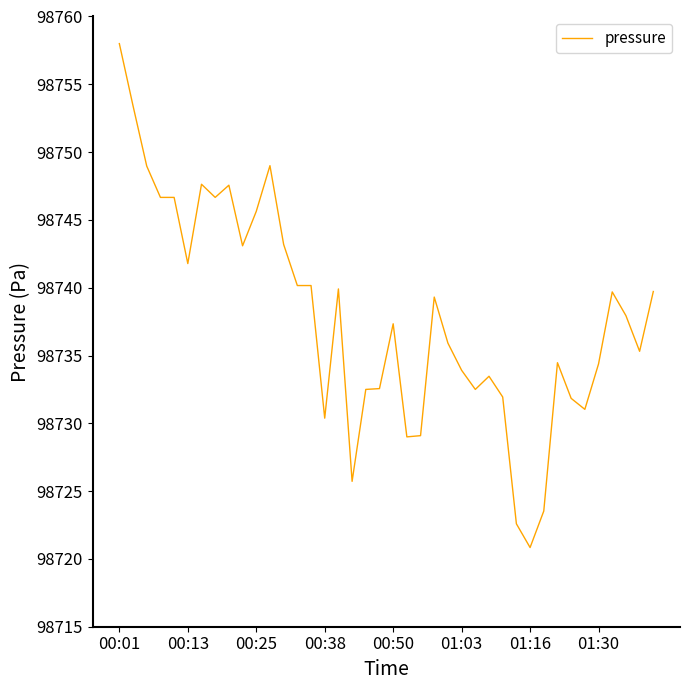

What is the difference between the maximum and minimum values?

37.2